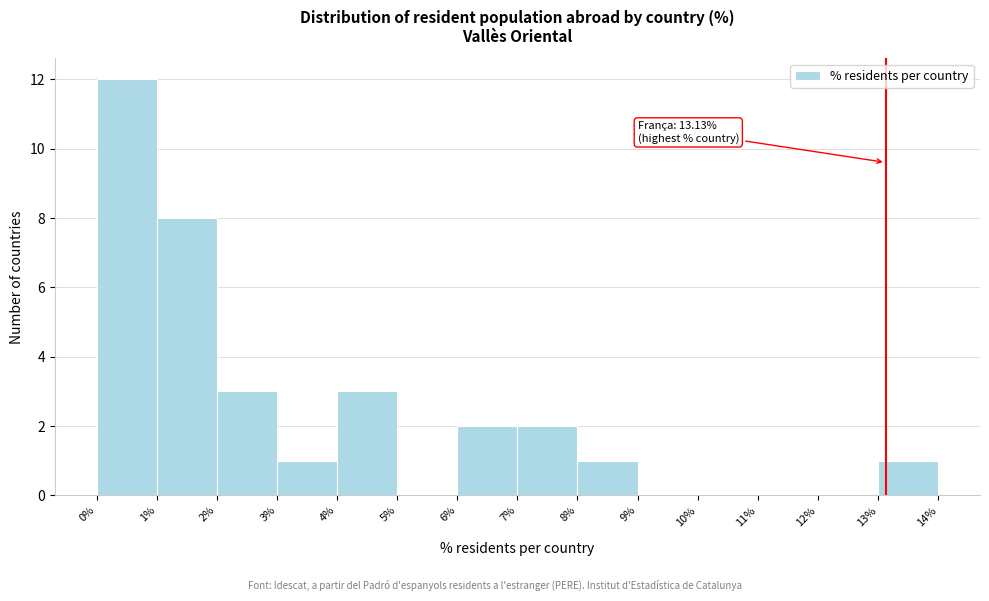

Over which range of the x-axis is the bar tallest?

0% to 1%